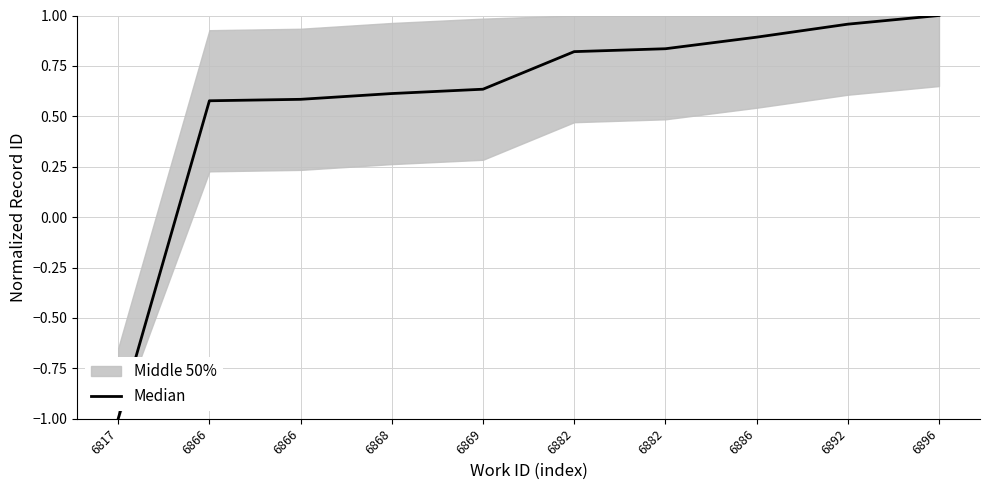

How many lines are shown in the chart?

1